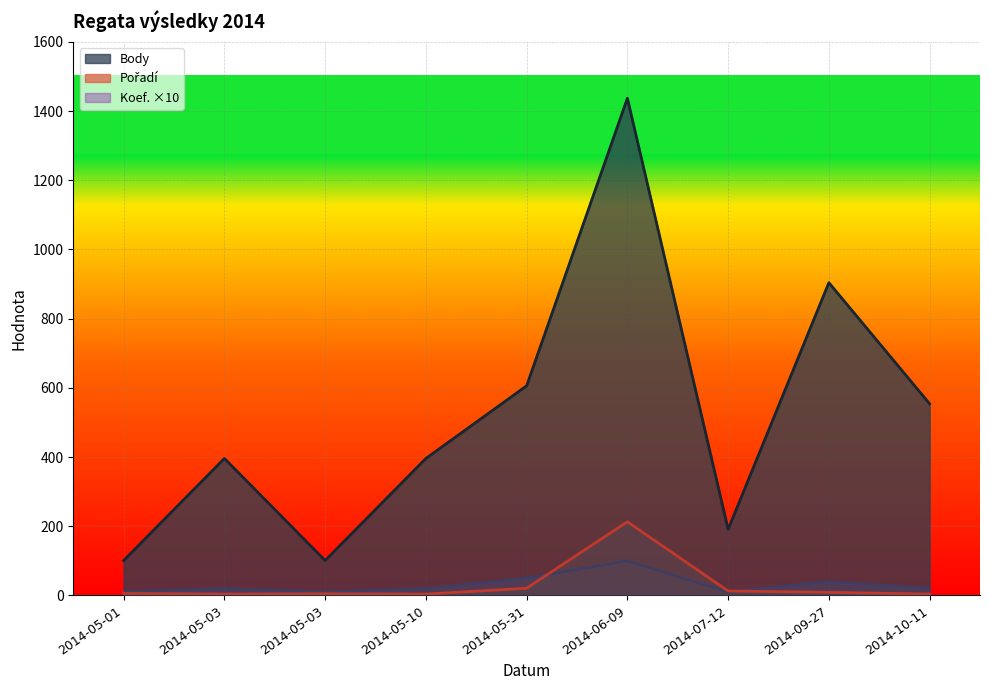

The Koef. series shows 10 at 2014-05-01. True or false?

True